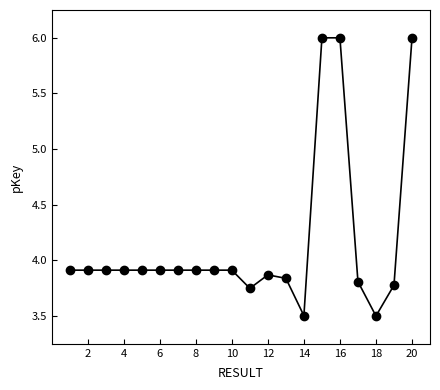

What is the difference between the maximum and minimum values?

2.5